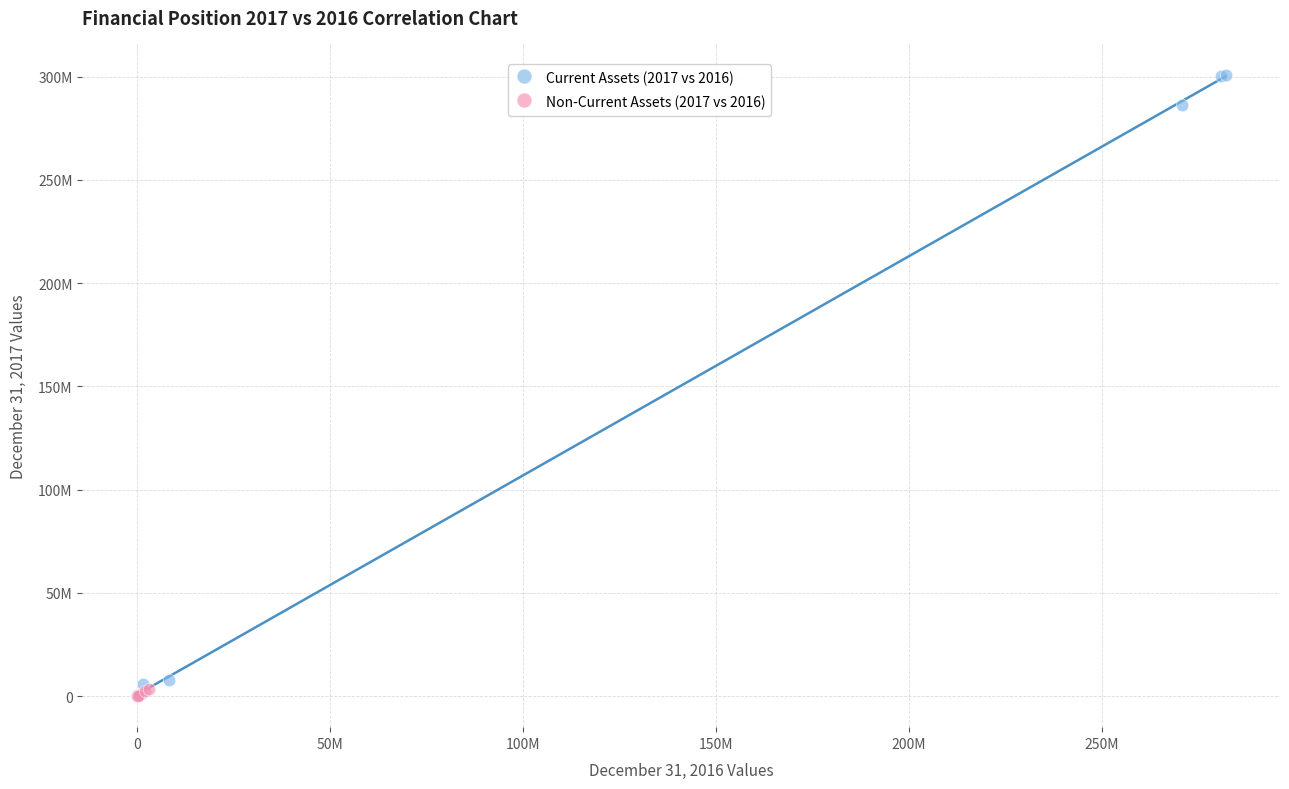

What are all the series names shown in the legend?

Current Assets (2017 vs 2016), Non-Current Assets (2017 vs 2016)